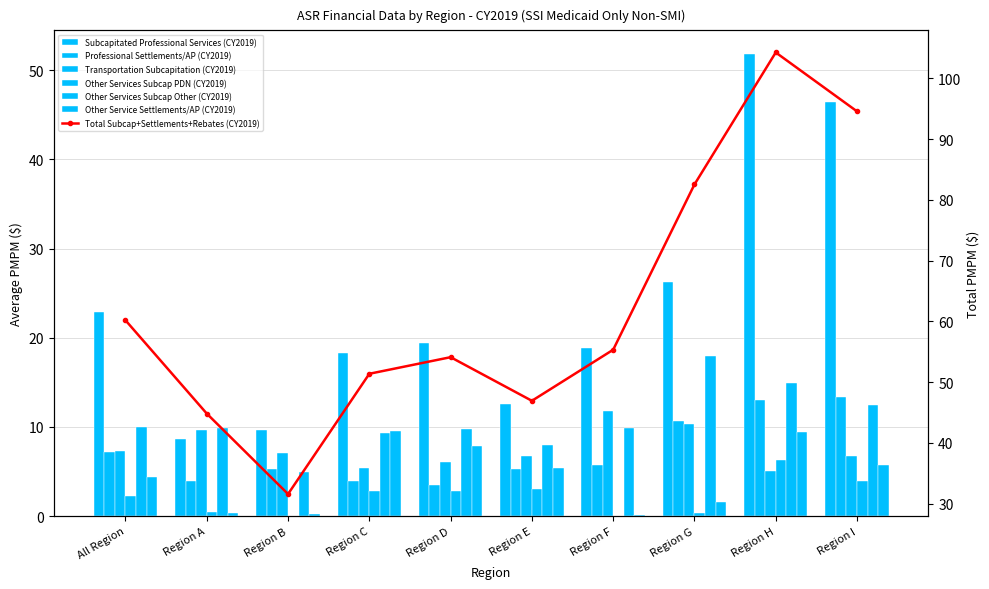

What position from the left is Region F?

7